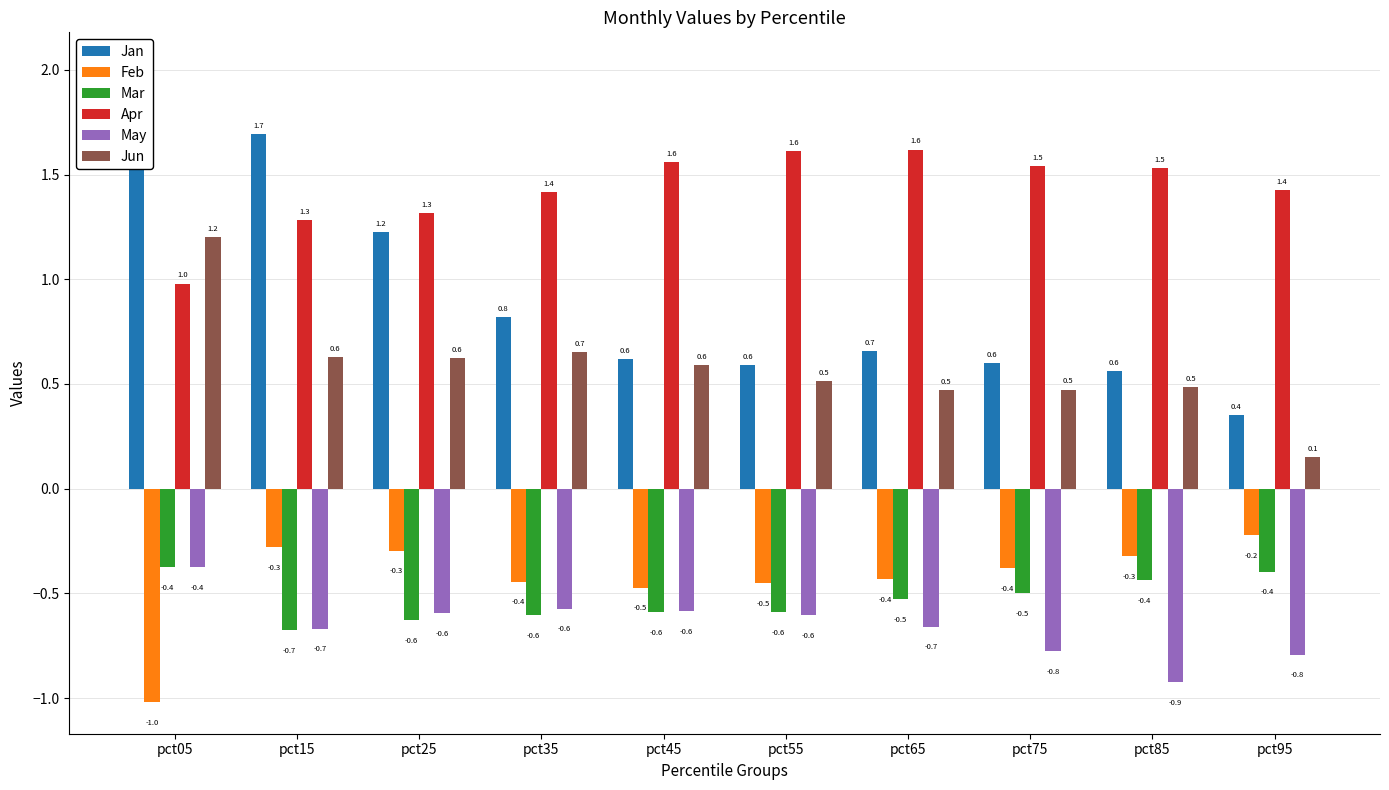

Does the chart contain stacked bars?

No